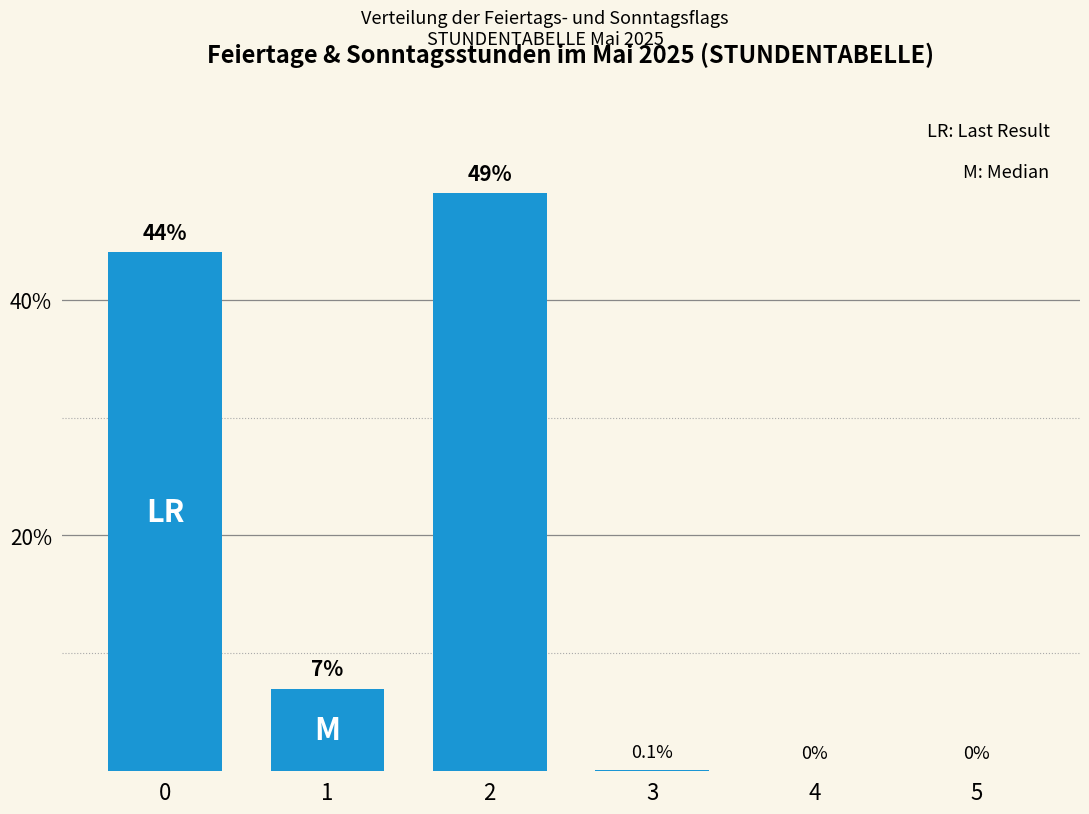

The value at 1 is 7.0. True or false?

True